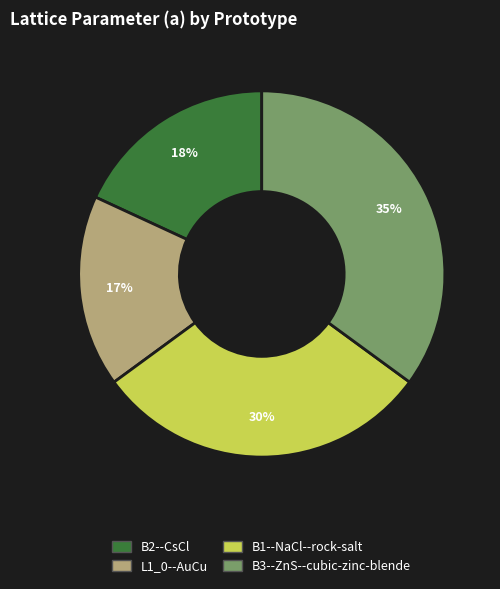

Is L1_0--AuCu the majority of the pie?

No